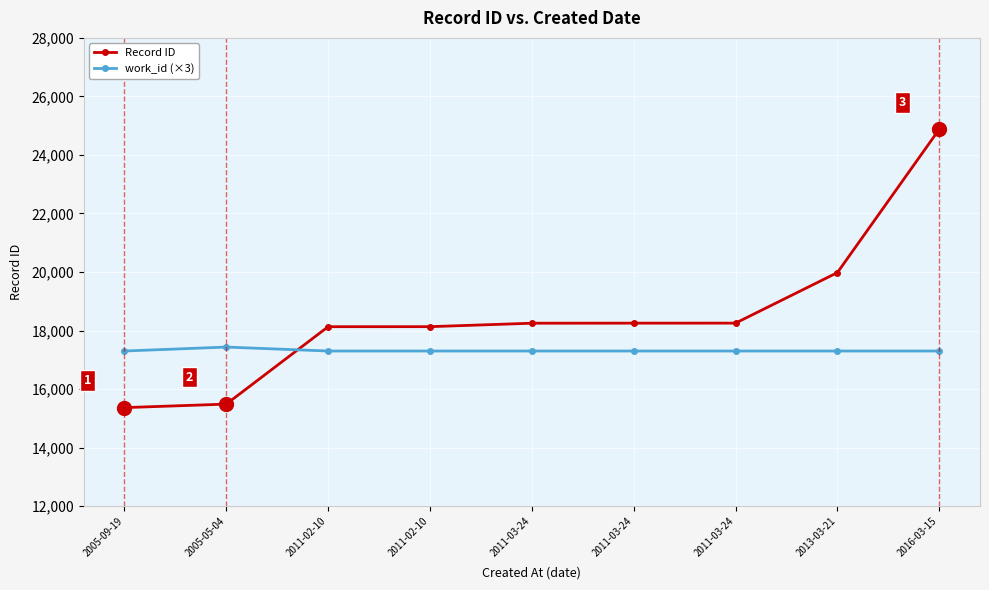

Reading right to left, list all the values displayed in this chart.

Record ID: 2016-03-15=24878	2013-03-21=19981	2011-03-24=18254	2011-03-24=18253	2011-03-24=18251	2011-02-10=18133	2011-02-10=18132	2005-05-04=15487	2005-09-19=15367
work_id (×3): 2016-03-15=17301	2013-03-21=17301	2011-03-24=17301	2011-03-24=17301	2011-03-24=17301	2011-02-10=17301	2011-02-10=17301	2005-05-04=17436	2005-09-19=17301